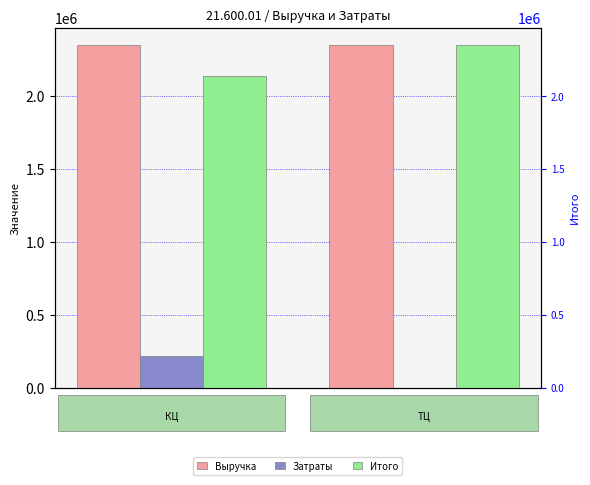

At which label is Выручка closest to 2351148?

КЦ